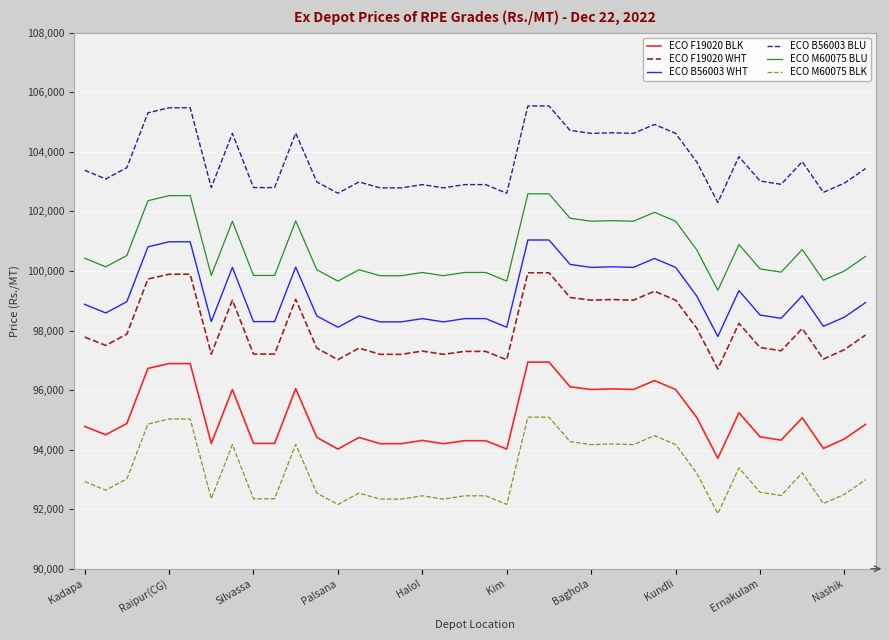

True or false: ECO F19020 BLK and ECO F19020 WHT intersect in this chart.

False